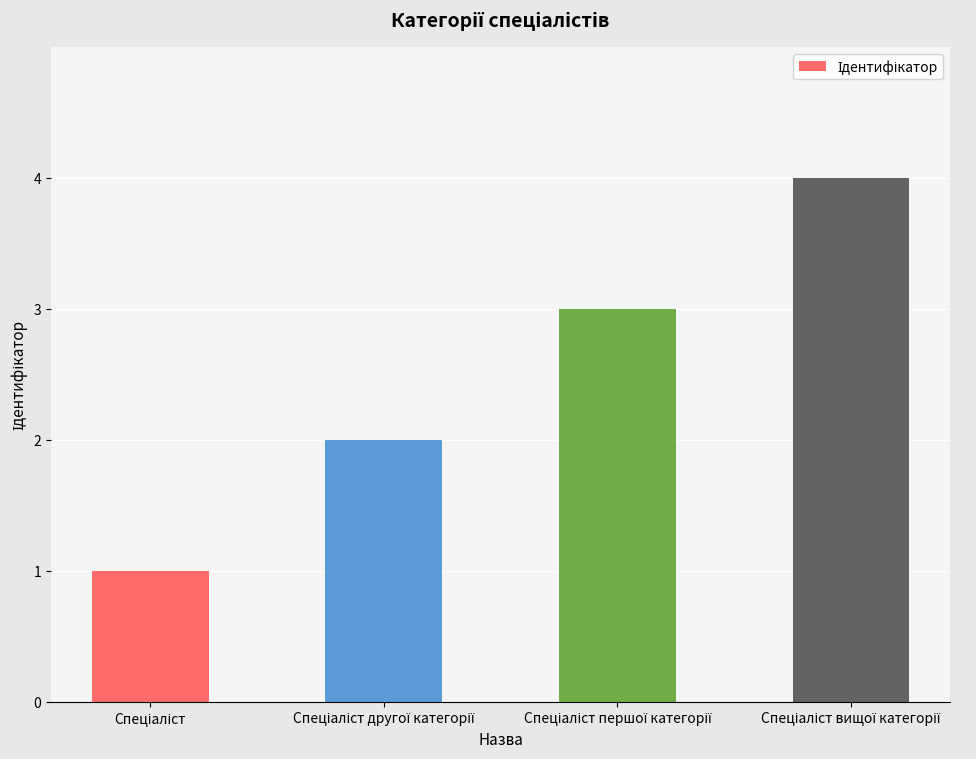

What is the sum of all values?

10